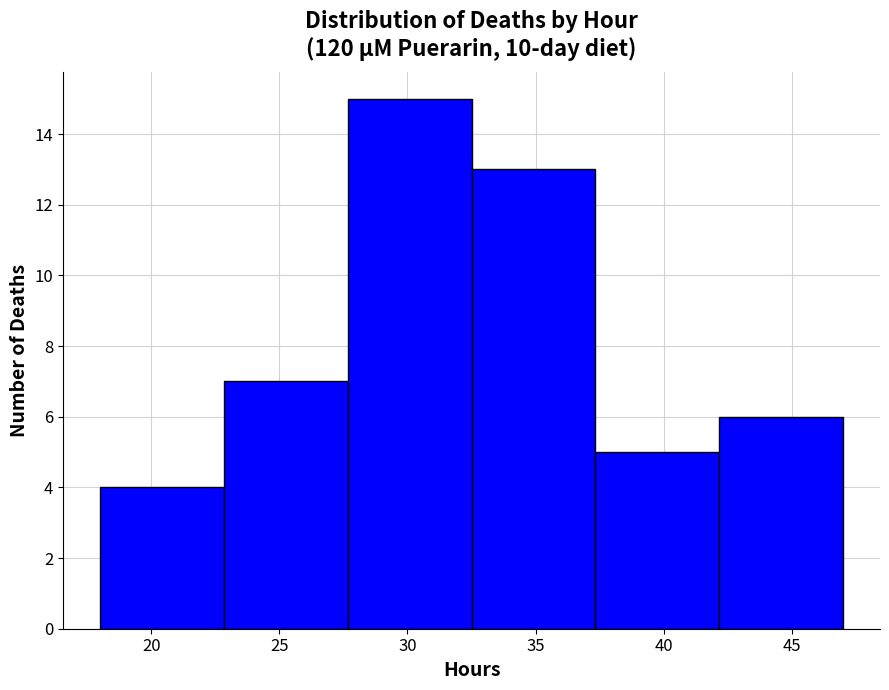

Reading left to right, transcribe this chart: for each bar, give the range it covers on the x-axis and its height. Neither the bar edges nor the heights are printed on the chart, so give them approximately, as read against the axes.

18.0 to 23.0: 4
23.0 to 27.5: 7
27.5 to 32.5: 15
32.5 to 37.5: 13
37.5 to 42.0: 5
42.0 to 47.0: 6